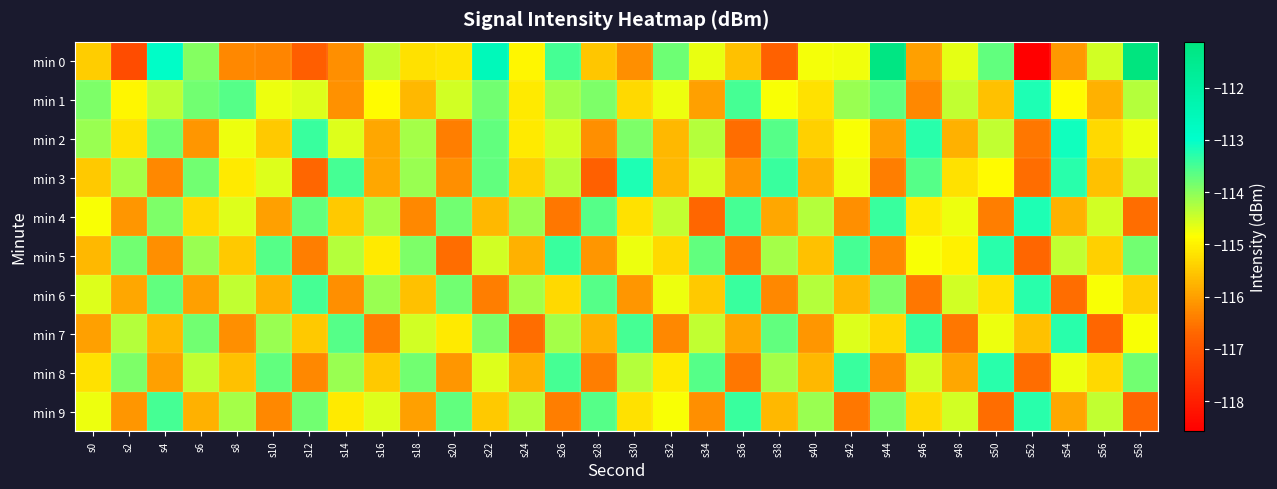

Which series has the largest range (max minus min)?

min 0